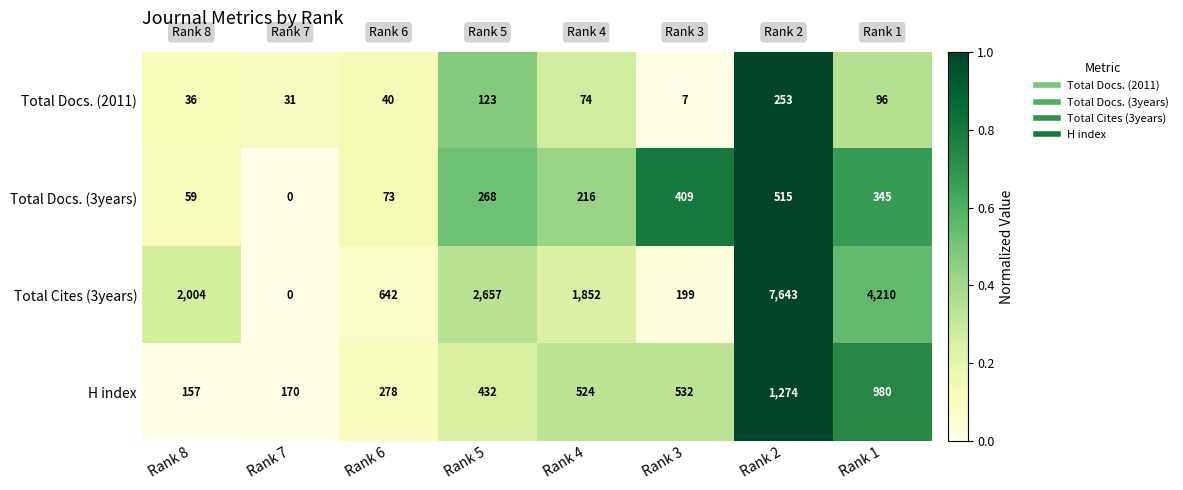

At which category is the sum across all series the highest?

Rank 2